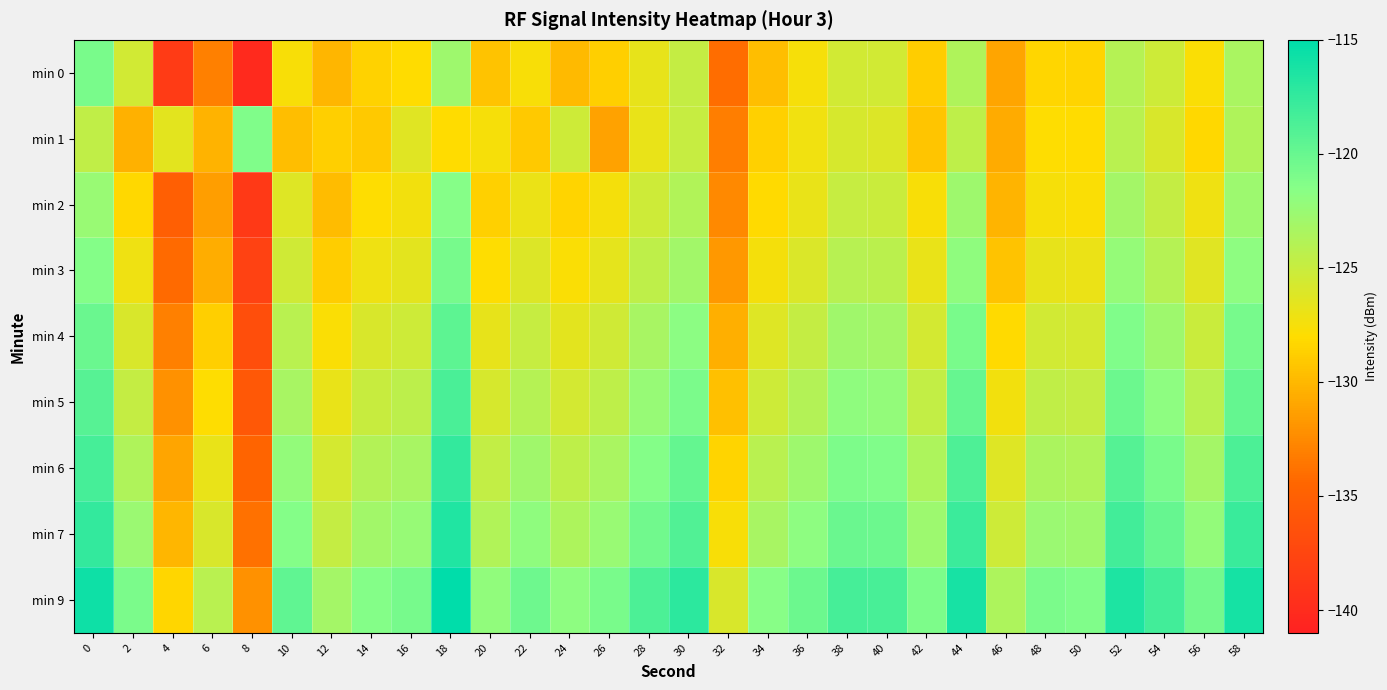

At which category is the sum across all series the highest?

18